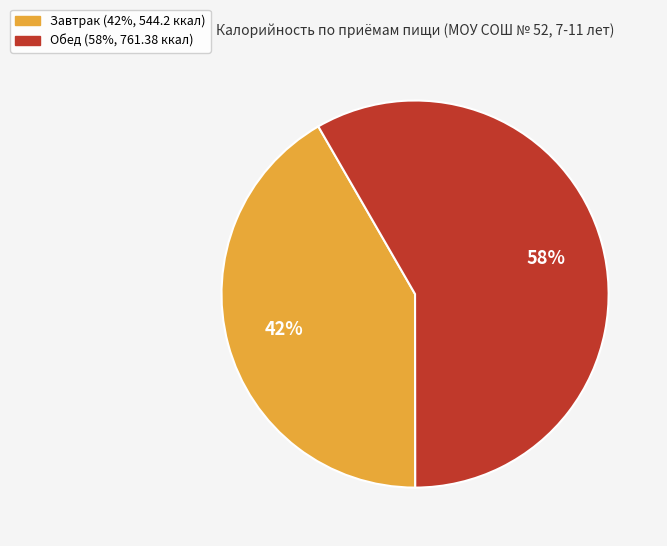

Is the sum of Завтрак and Обед greater than half?

Yes